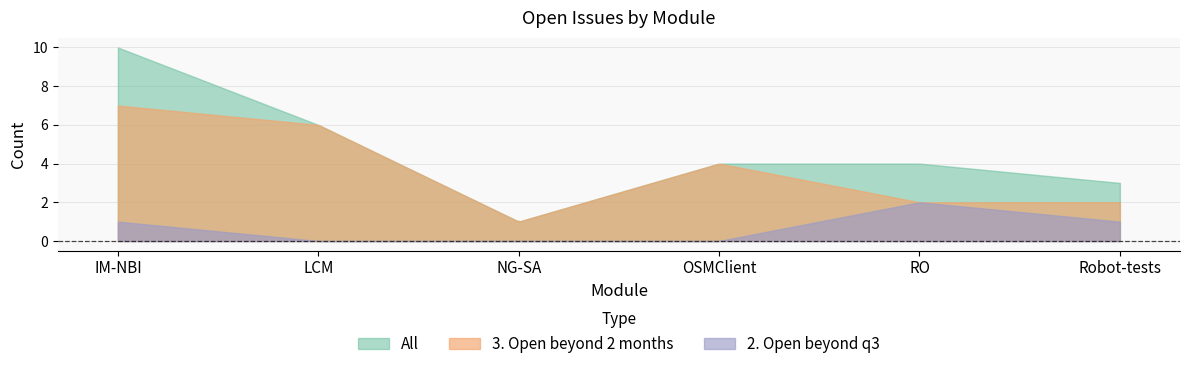

What is the label of the 3rd point from the left?

NG-SA